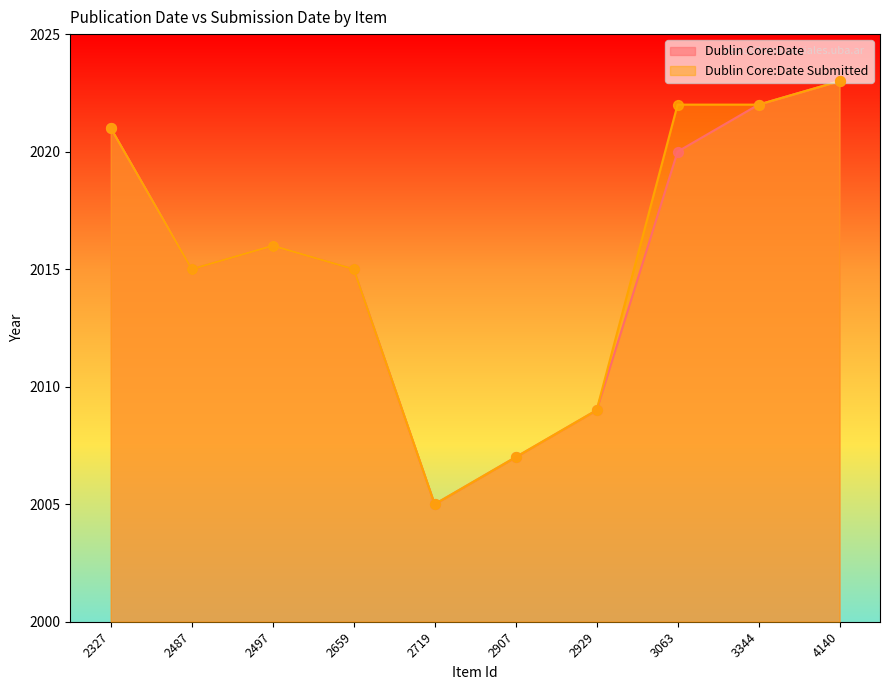

What are all the series names shown in the legend?

Dublin Core:Date, Dublin Core:Date Submitted